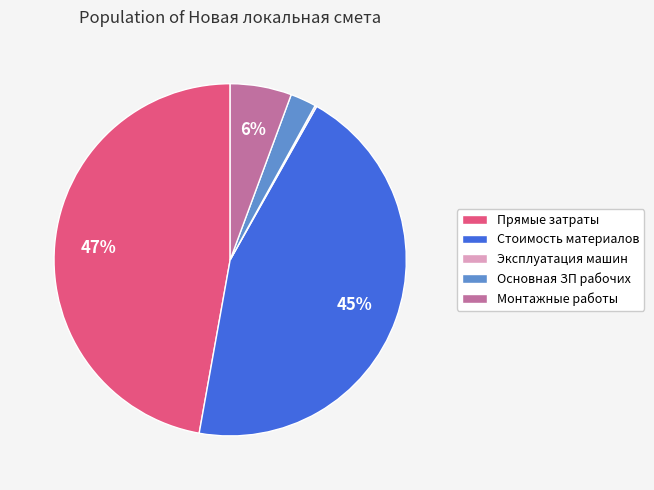

The Монтажные работы slice represents 6% of the pie. True or false?

True